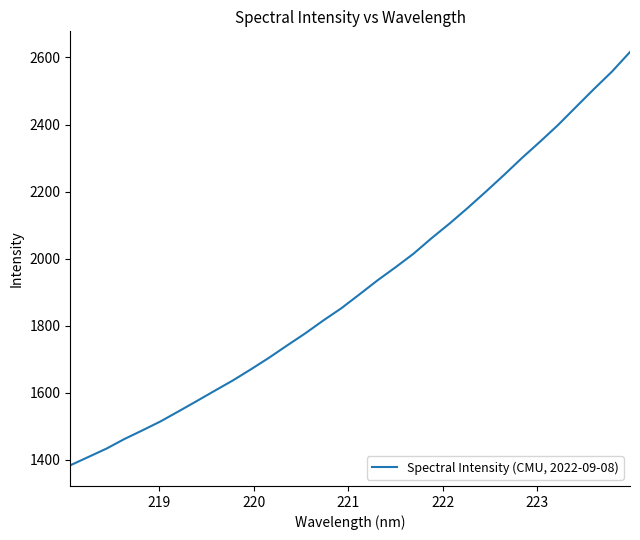

What is the difference between the maximum and minimum values?

1232.2